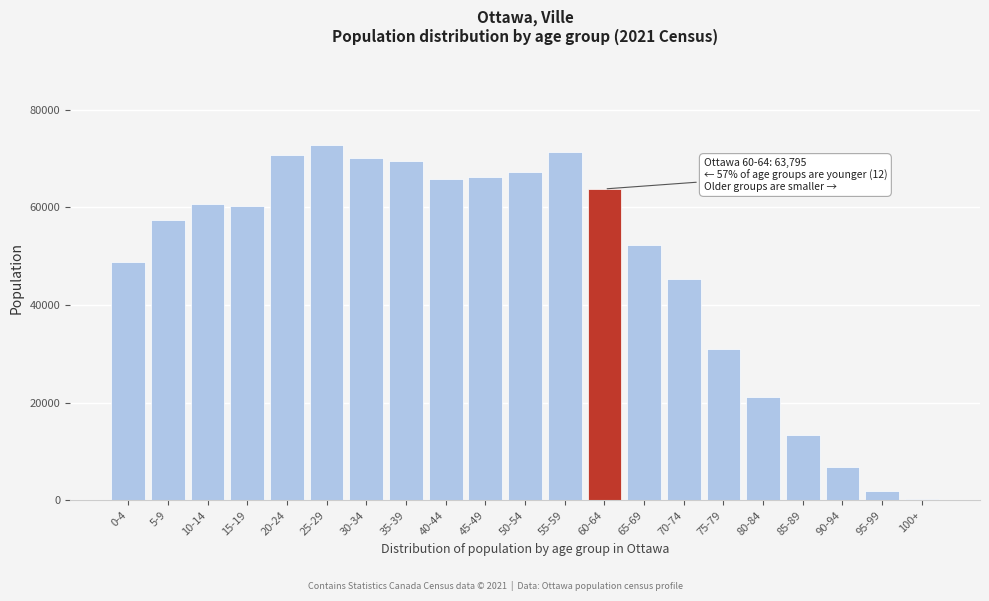

What is the greatest value displayed?

72830